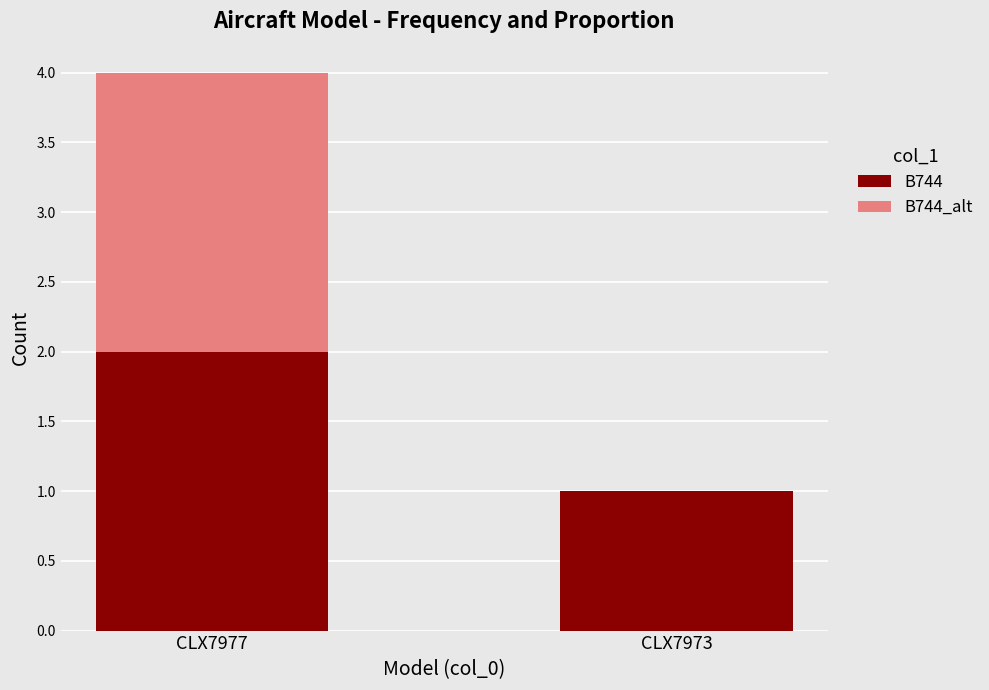

Reading left to right, list the values for the B744 series.

CLX7977=2	CLX7973=1